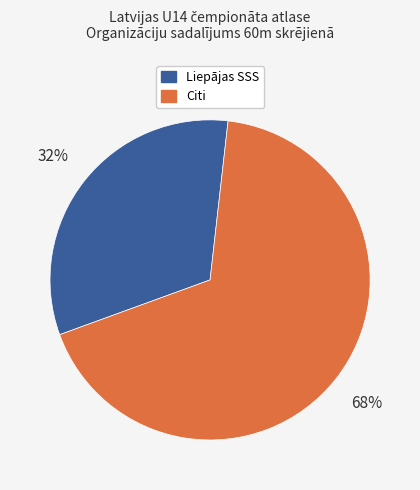

To the nearest percent, what is the average slice percentage?

50%